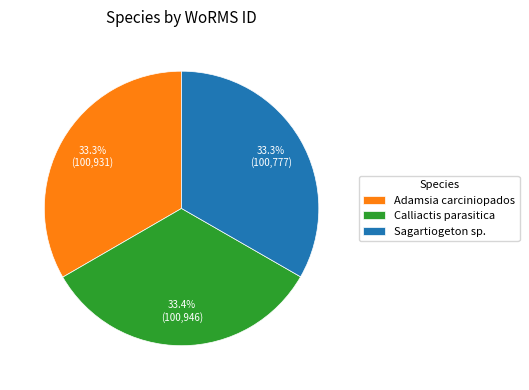

Count the number of slices in the pie.

3